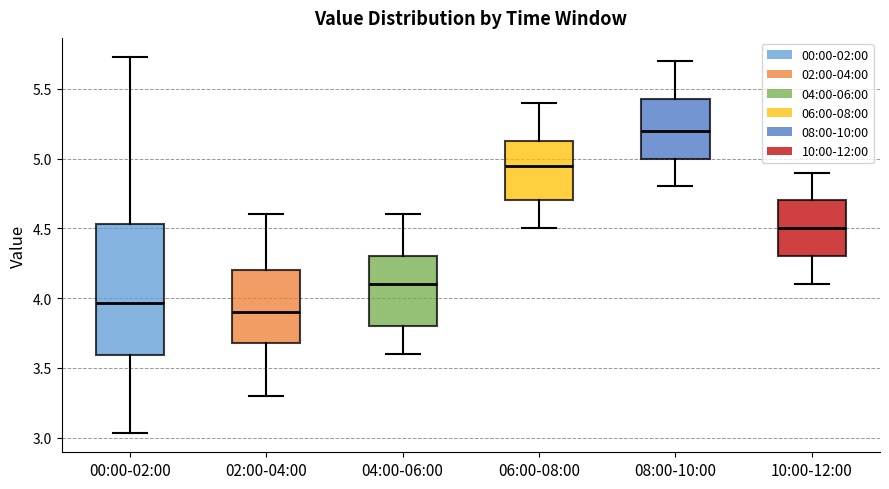

Reading left to right, read every box against the y-axis: the position of its median line, the range the box covers, and the ends of its whiskers. The values are not printed on the chart, so give them approximately, as read against the axis.

00:00-02:00: median 3.95, box 3.60 to 4.55, whiskers 3.05 to 5.75
02:00-04:00: median 3.90, box 3.70 to 4.20, whiskers 3.30 to 4.60
04:00-06:00: median 4.10, box 3.80 to 4.30, whiskers 3.60 to 4.60
06:00-08:00: median 4.95, box 4.70 to 5.15, whiskers 4.50 to 5.40
08:00-10:00: median 5.20, box 5.00 to 5.45, whiskers 4.80 to 5.70
10:00-12:00: median 4.50, box 4.30 to 4.70, whiskers 4.10 to 4.90